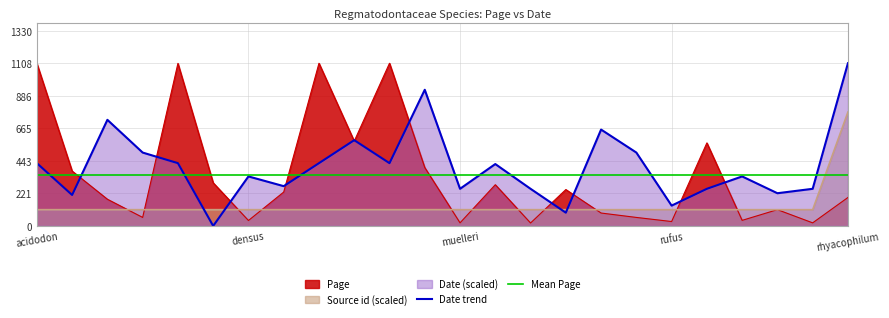

Read the Page value at handelii.

578.0